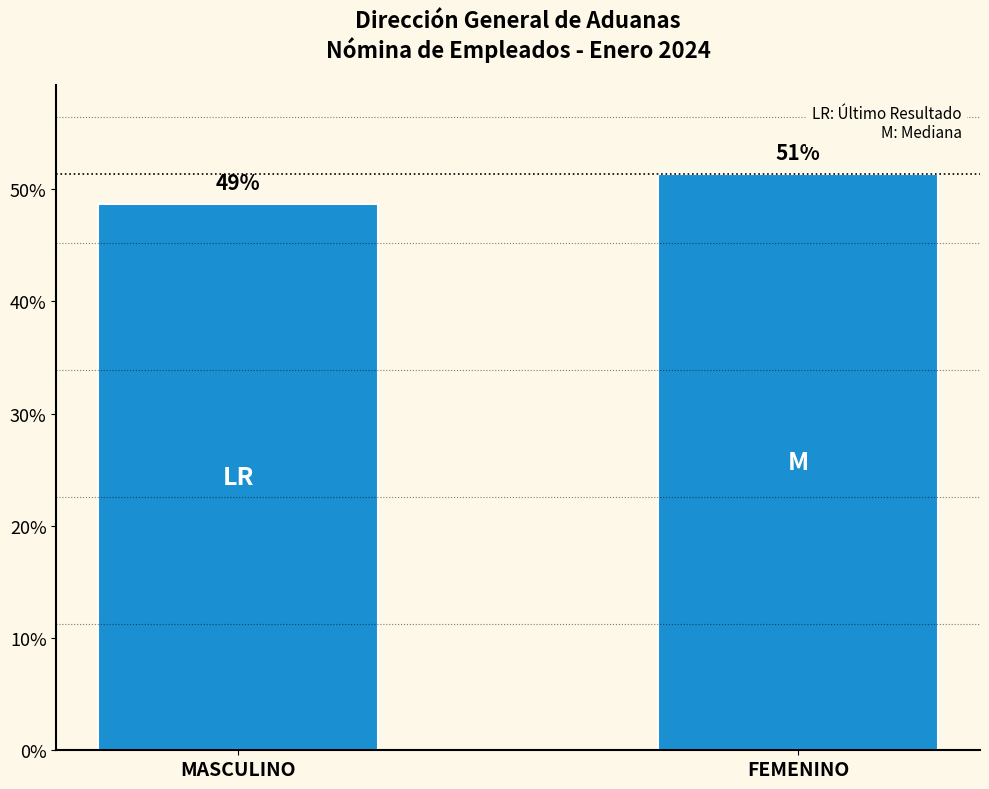

Does the chart contain any negative values?

No